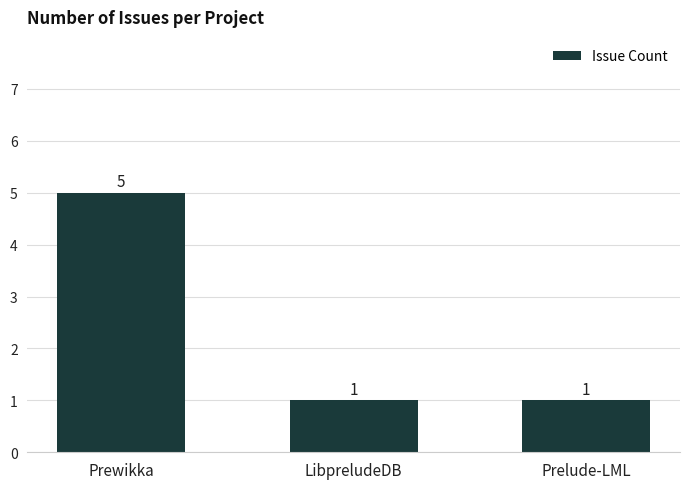

How many values are between 1 and 5?

3